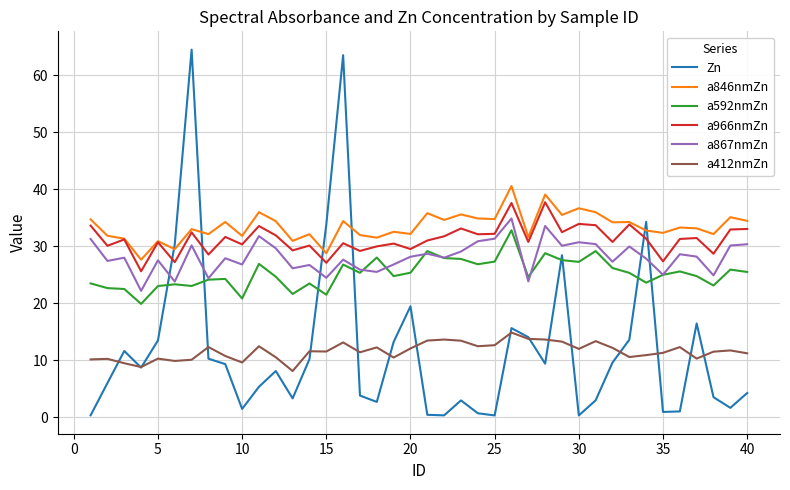

List the series in order of their peak value, lowest first.

a412nmZn, a592nmZn, a867nmZn, a966nmZn, a846nmZn, Zn